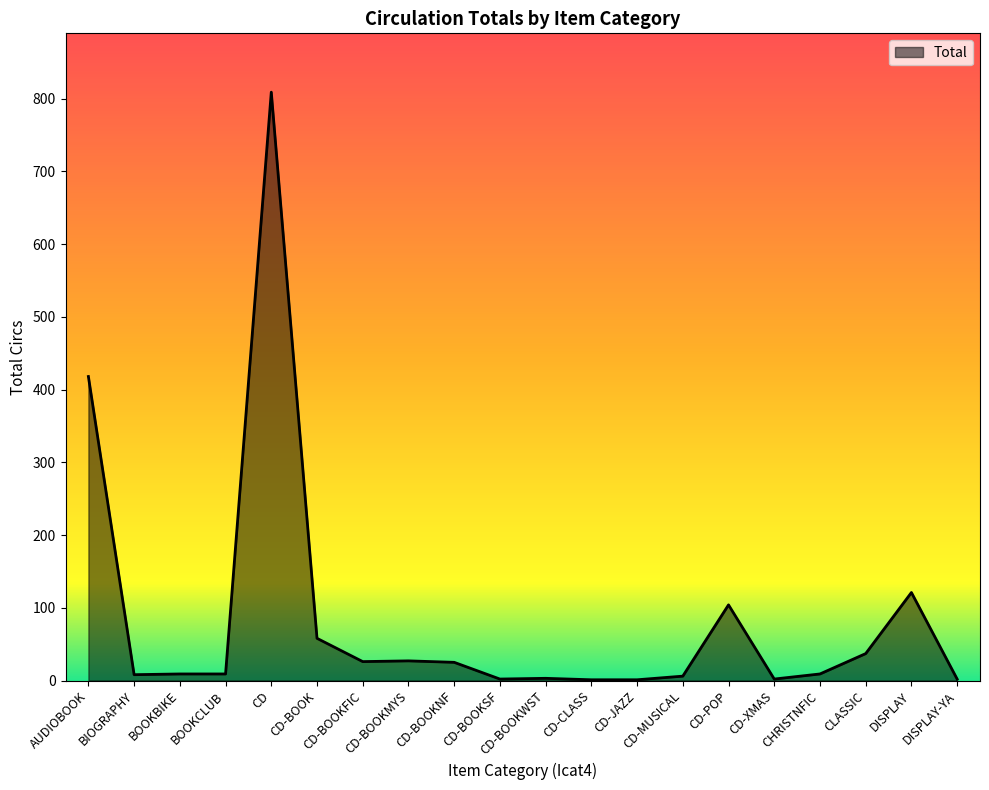

What is the smallest value displayed?

1